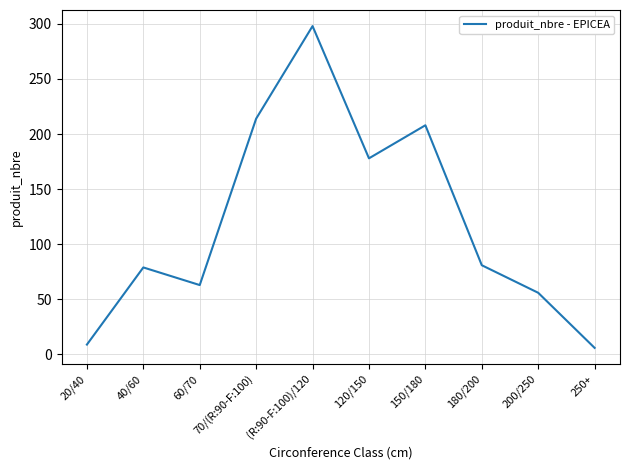

What is the smallest value displayed?

6